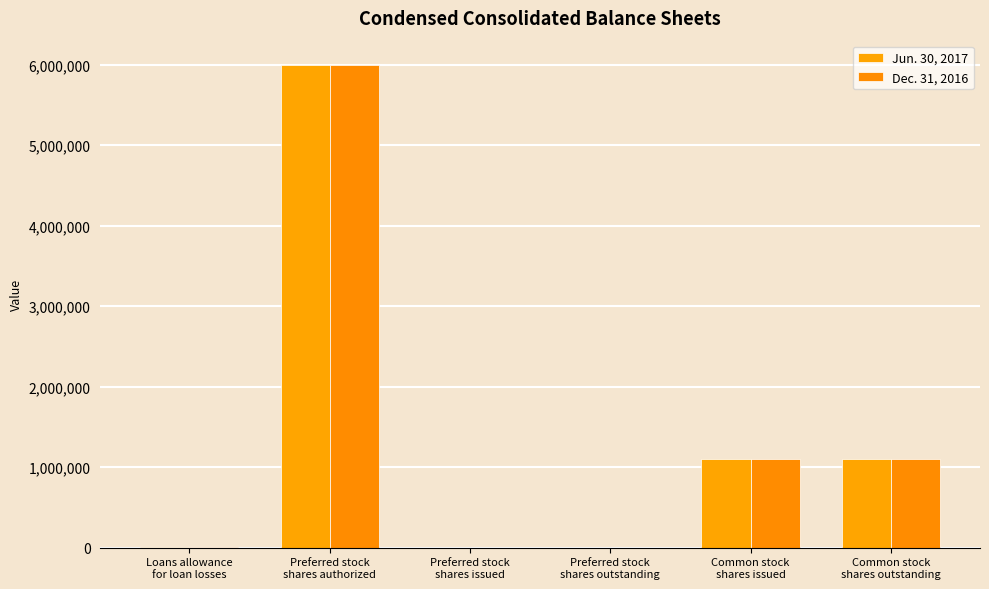

How many distinct data groups are displayed?

2